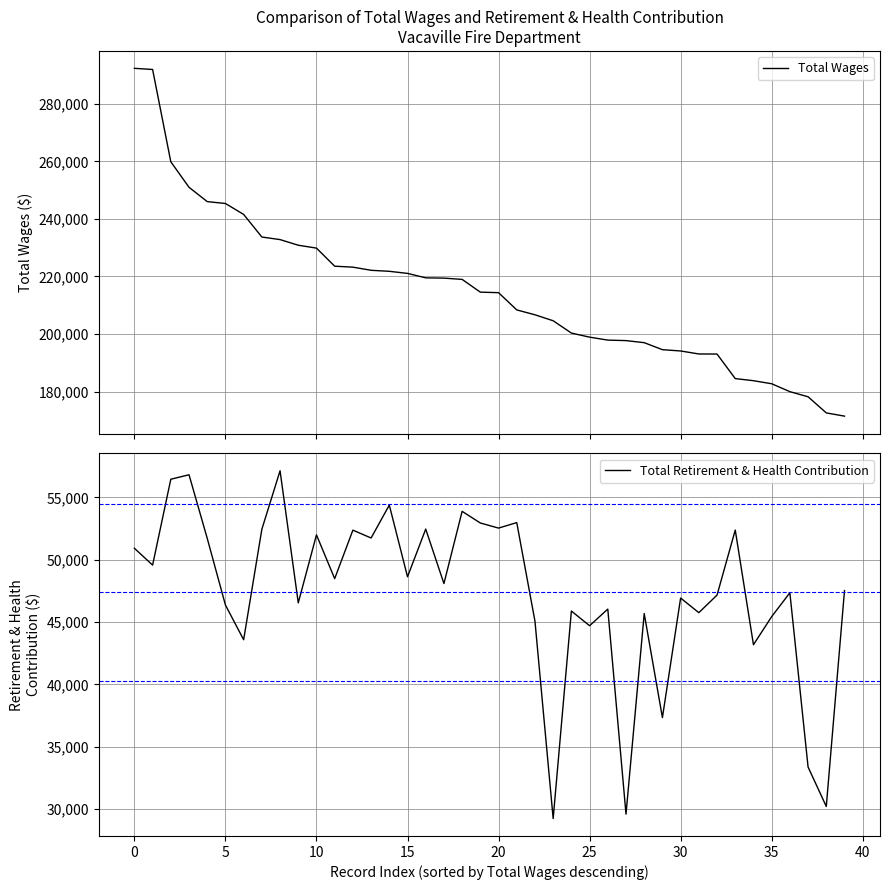

What is the highest value of the Total Retirement & Health Contribution series?

57128